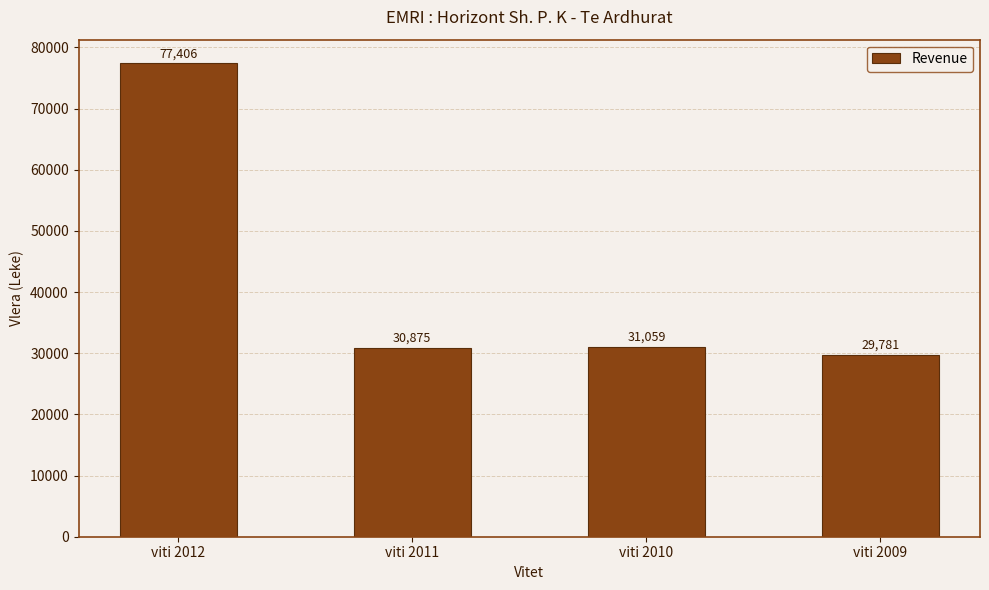

Reading right to left, list all the values displayed in this chart.

viti 2009=29781	viti 2010=31059	viti 2011=30875	viti 2012=77406